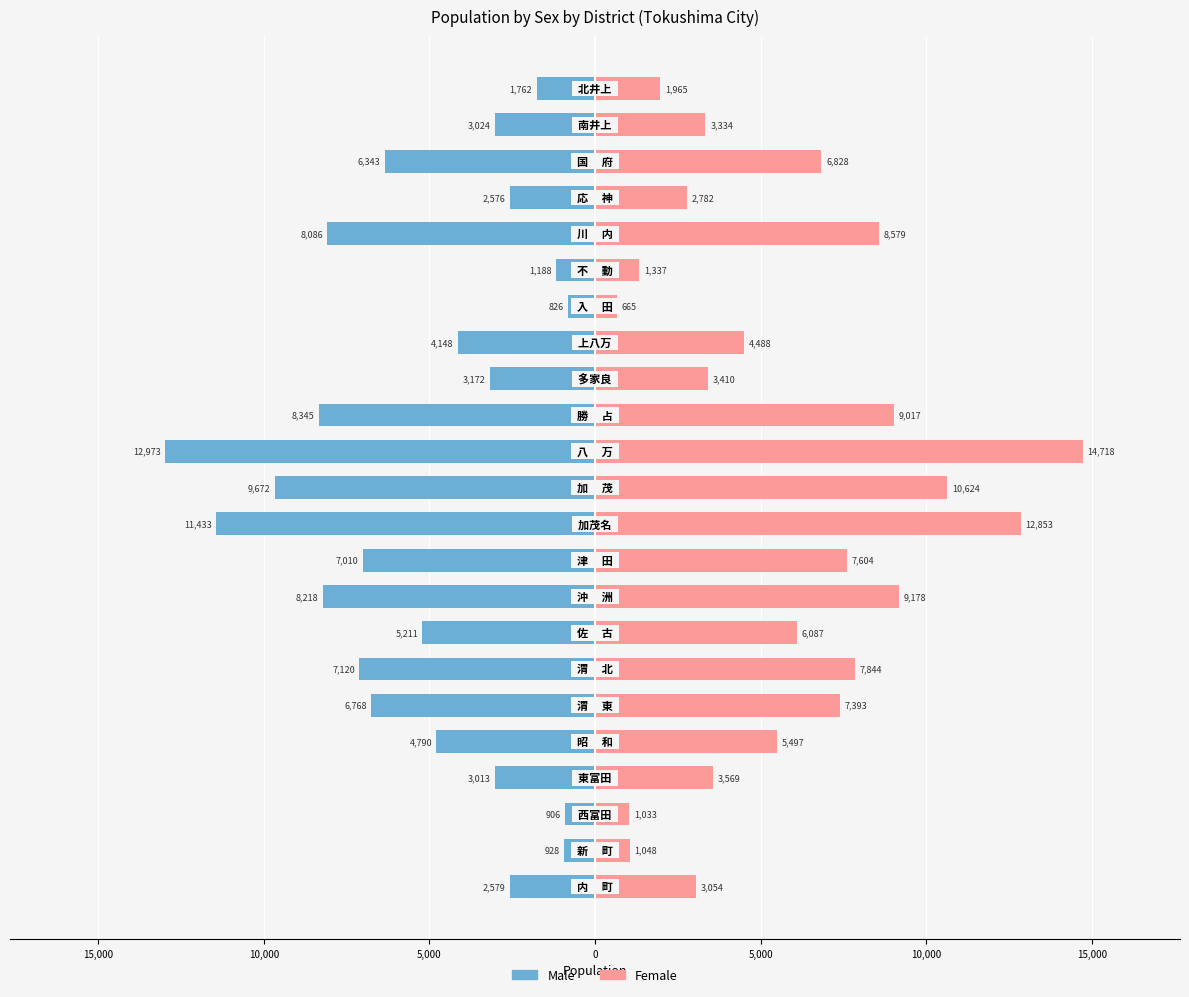

The value of Male at 21 is -3024. True or false?

True